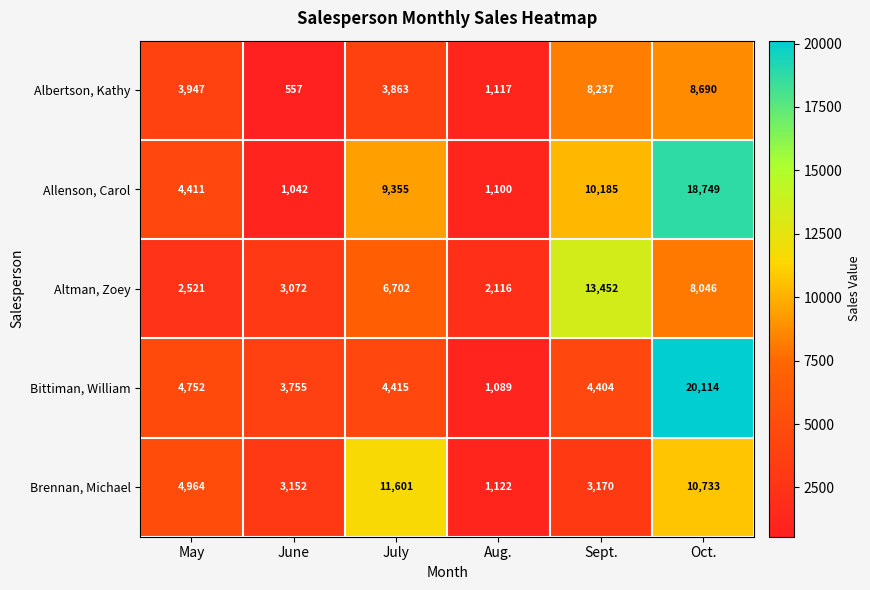

Rank the series at Sept. from lowest to highest value.

Brennan, Michael, Bittiman, William, Albertson, Kathy, Allenson, Carol, Altman, Zoey